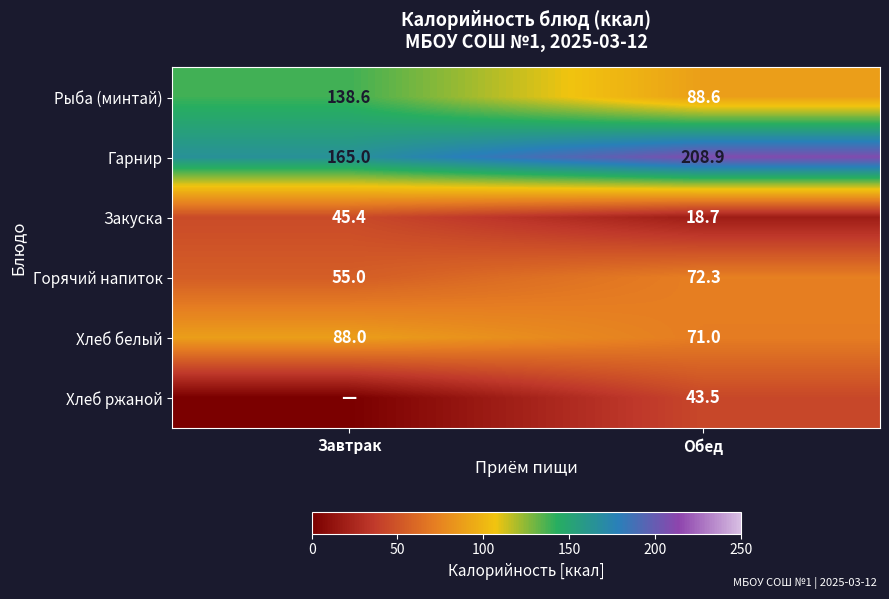

What is the difference between the Горячий напиток values at Обед and Завтрак?

17.3